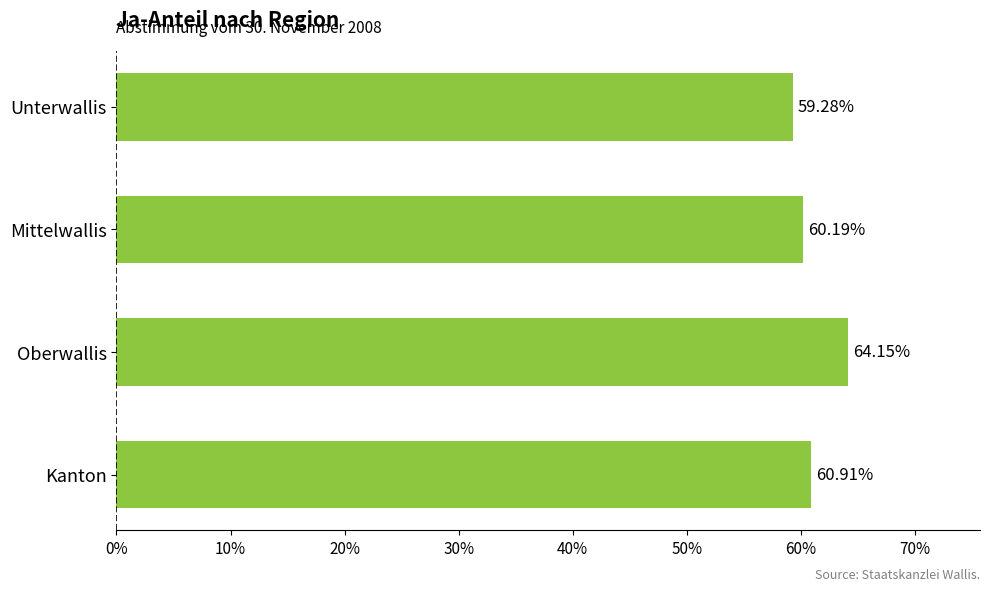

What is the sum of all values?

244.5